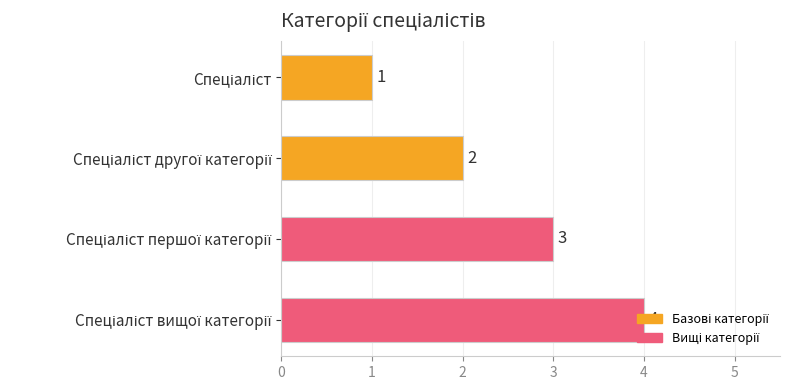

What is the sum of all values?

10